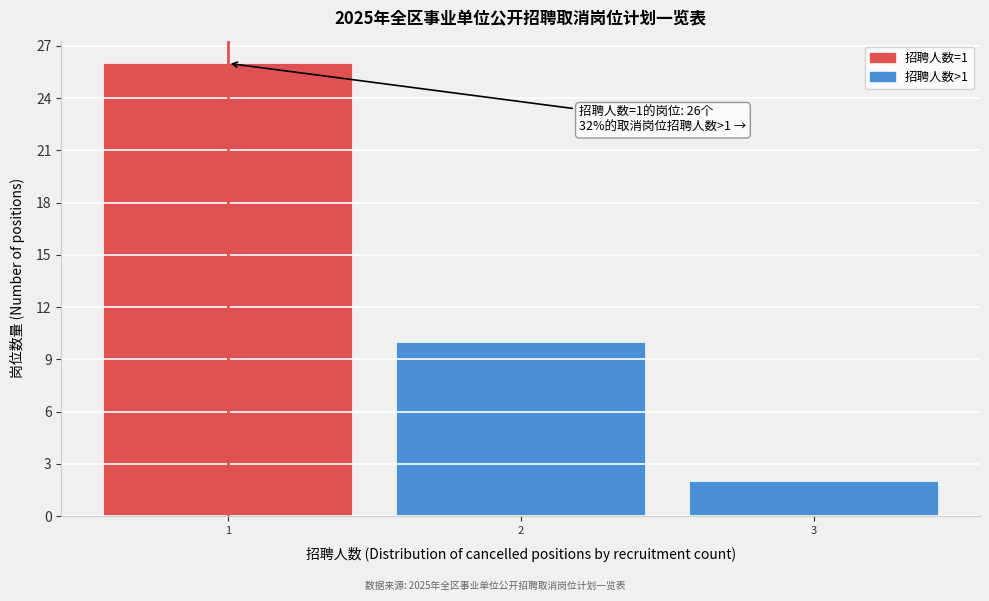

Reading left to right, what are all the values shown in this chart?

1=26	2=10	3=2